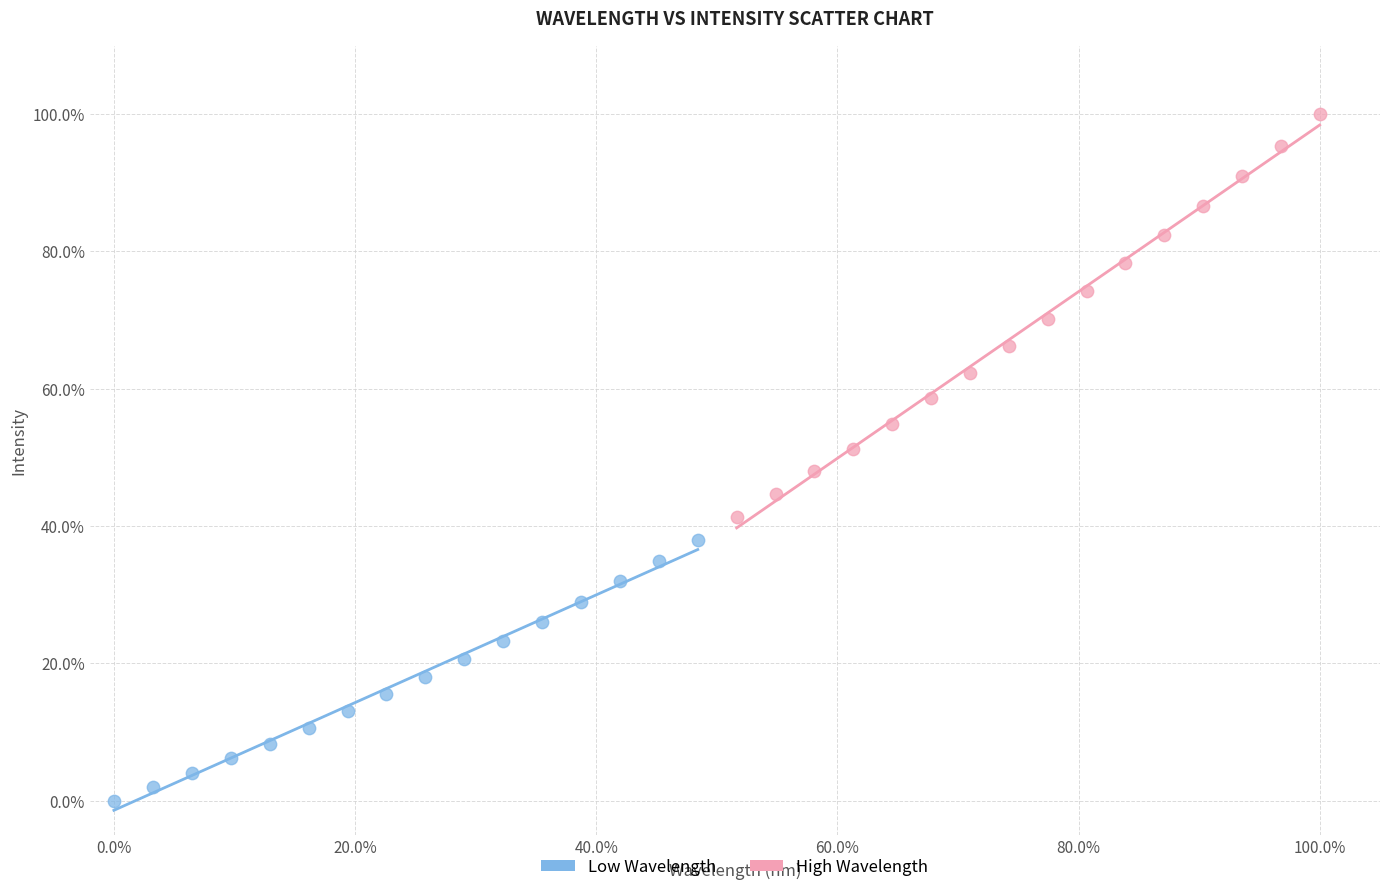

What are all the series names shown in the legend?

Low Wavelength, High Wavelength